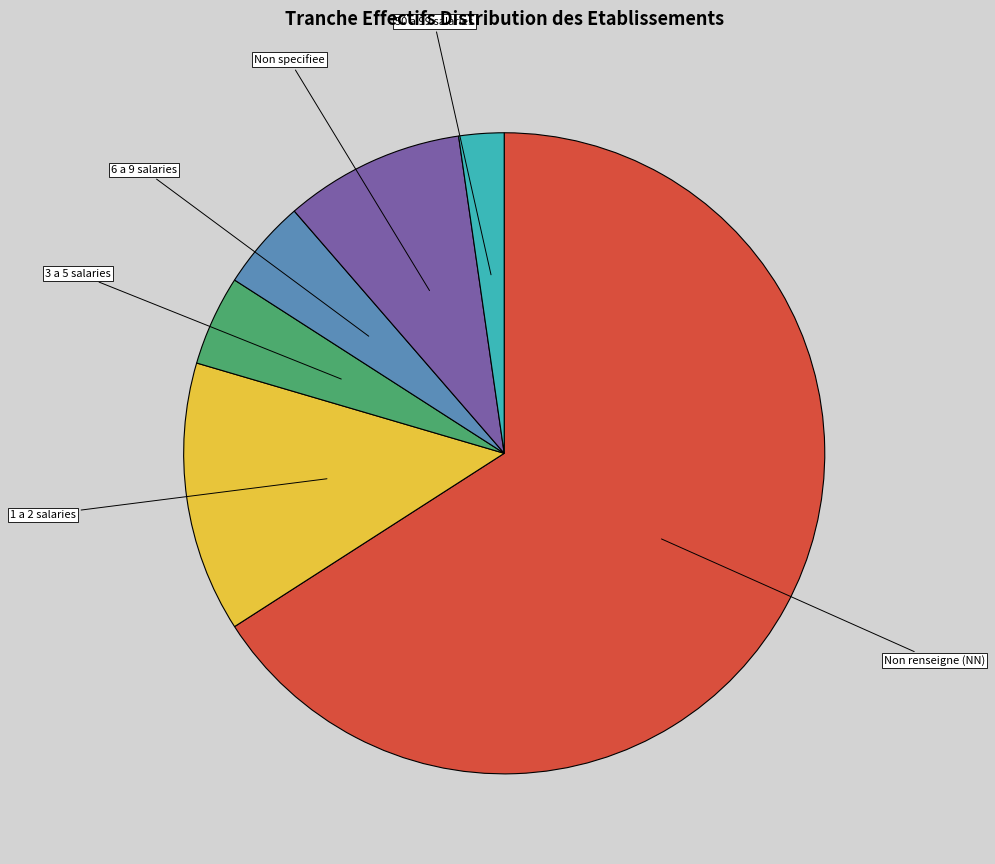

Is there a majority slice in this chart?

Yes